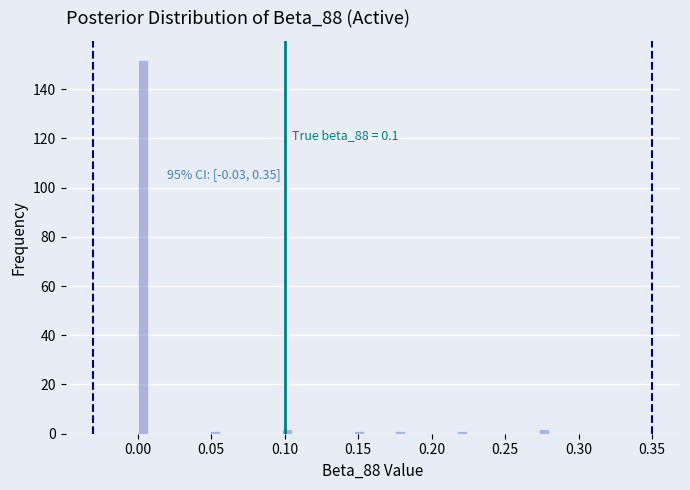

Around what value on the x-axis is the tallest bar? Give the approximate position of its centre, as read against the axis.

0.005